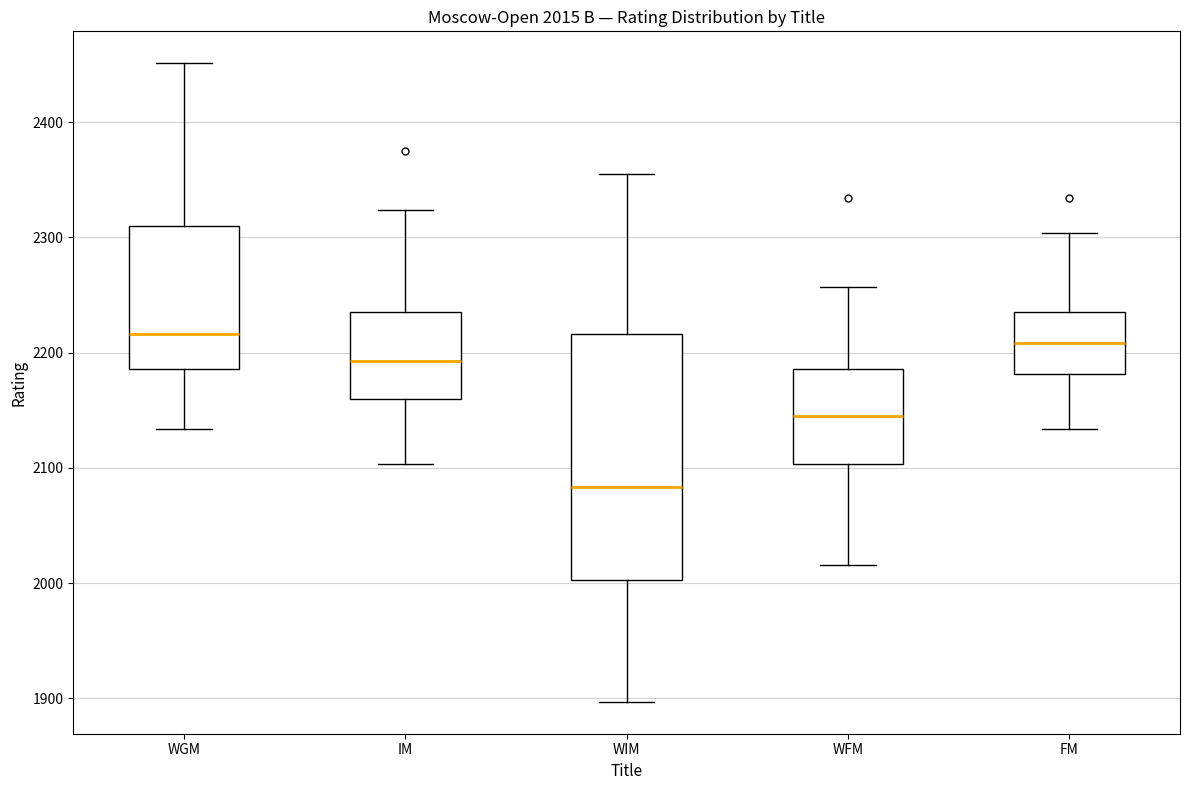

Which box is the tallest, from its lower edge to its upper edge?

WIM